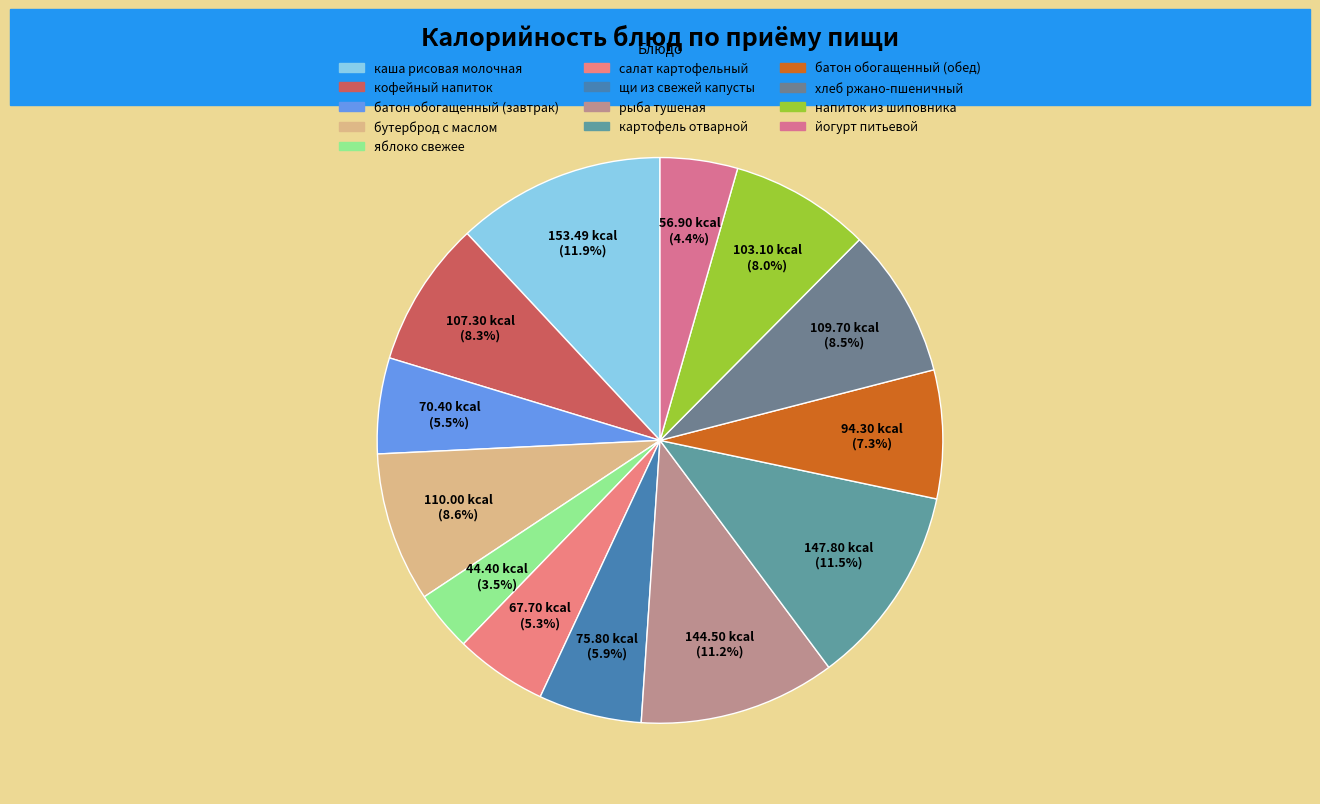

To the nearest percent, what is the average slice percentage?

8%